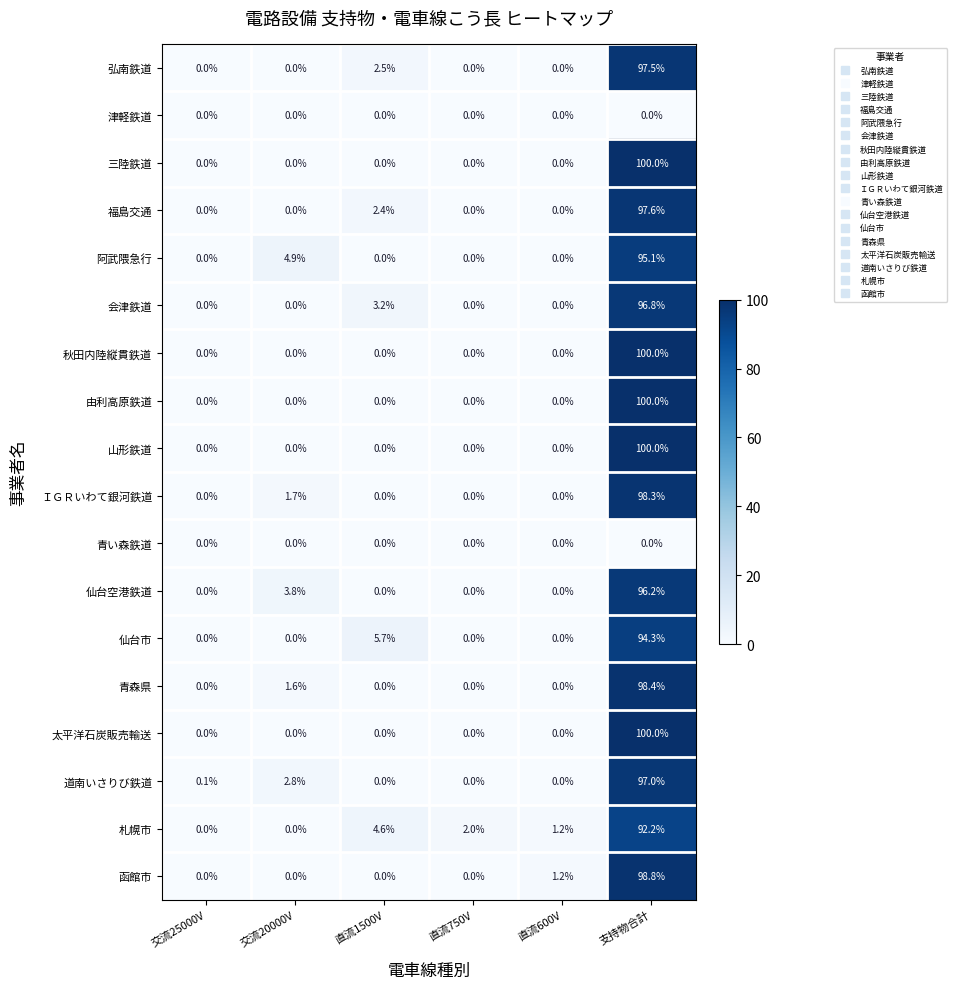

What is the difference between the maximum and minimum values in the 太平洋石炭販売輸送 series?

100.0